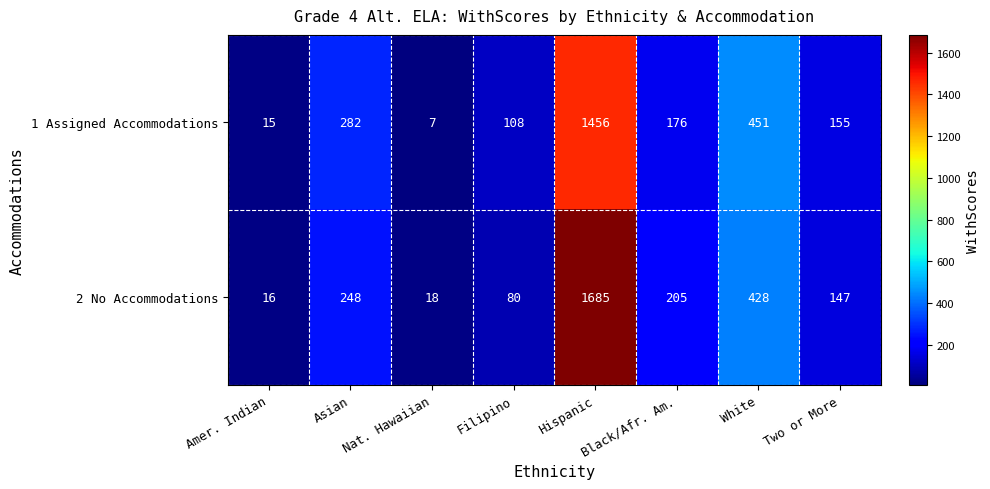

How many series are shown in this chart?

2